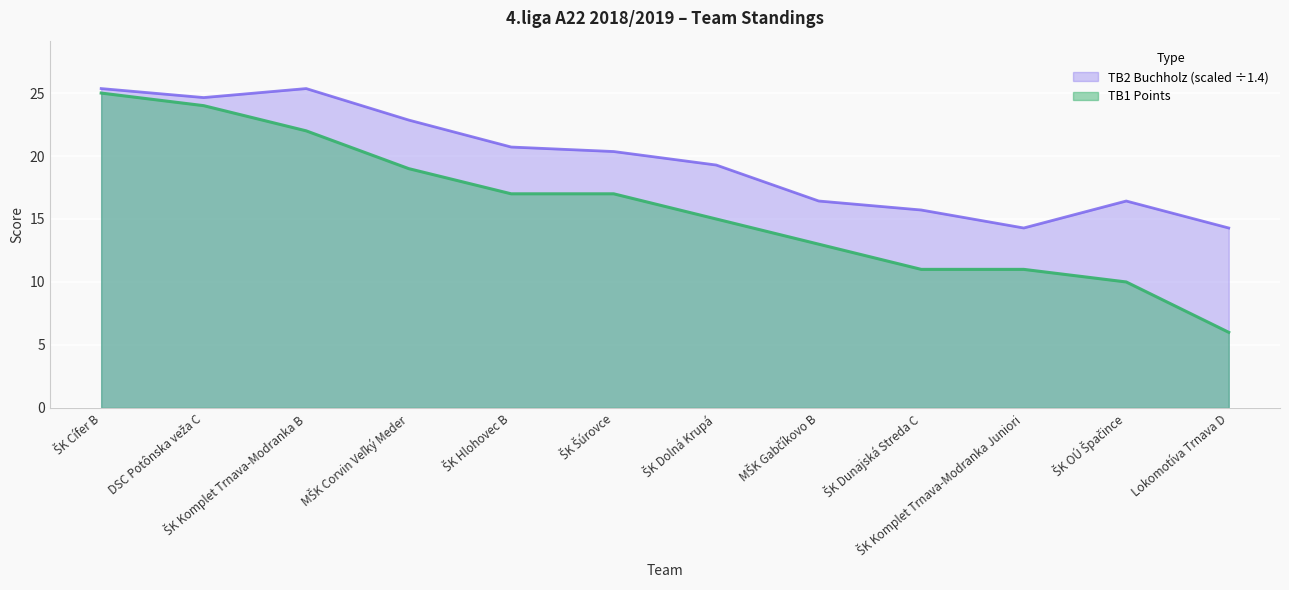

What is the difference between the TB2 (Buchholz) values at ŠK OÚ Špačince and Lokomotíva Trnava D?

2.1